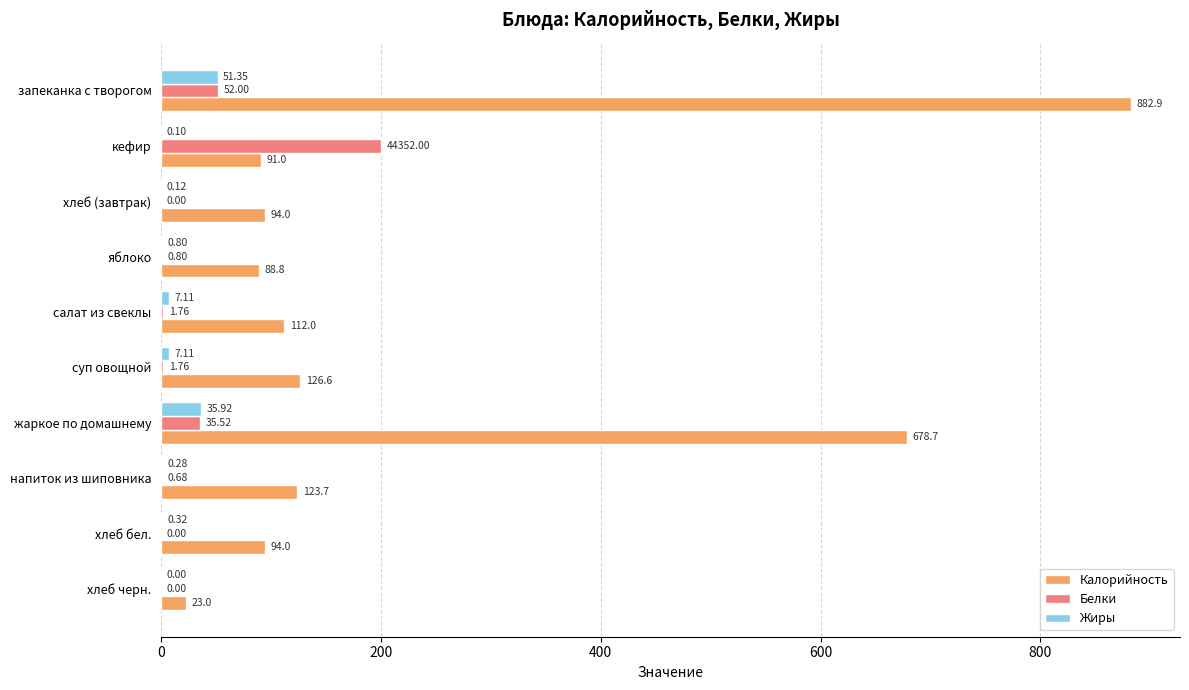

At which label is Белки closest to 100?

запеканка с творогом